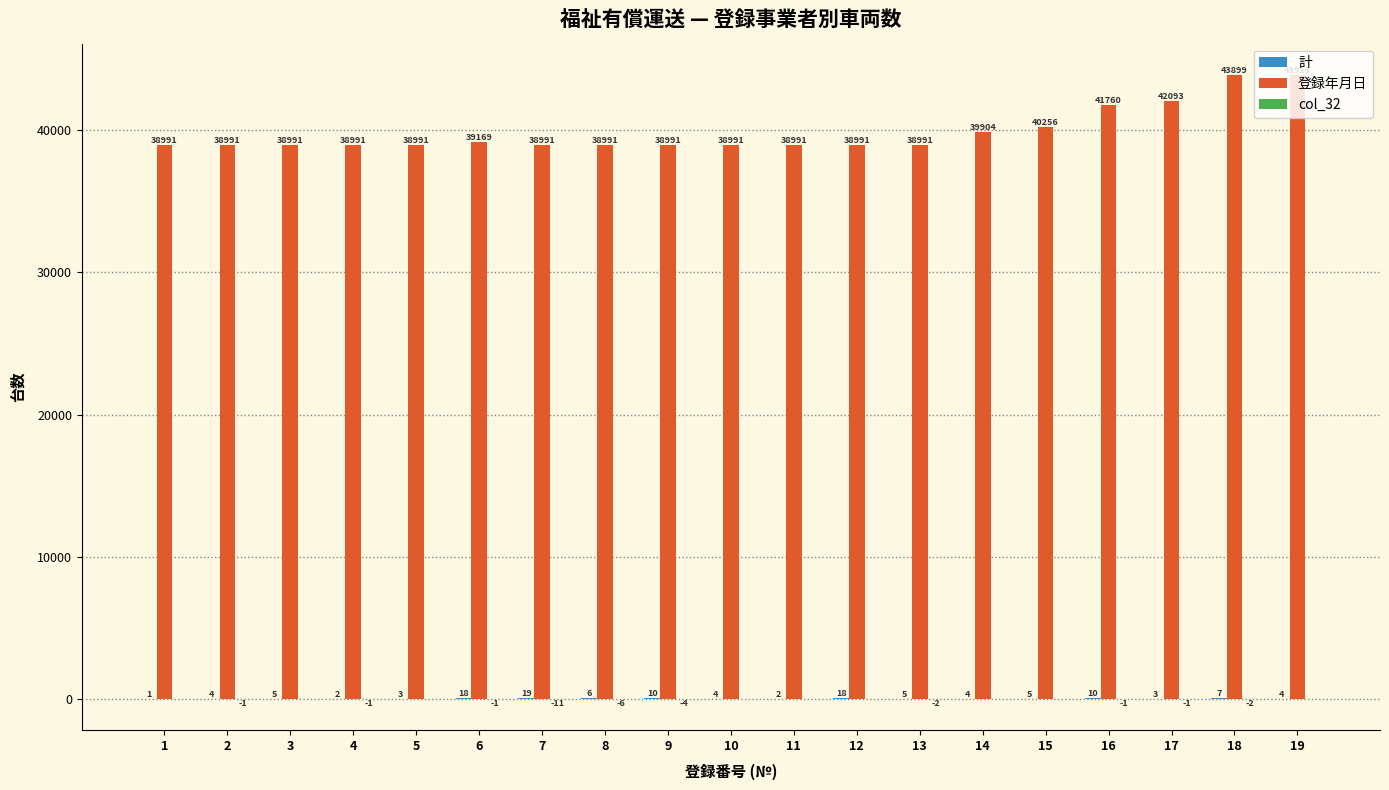

How many categories are shown in the chart?

19